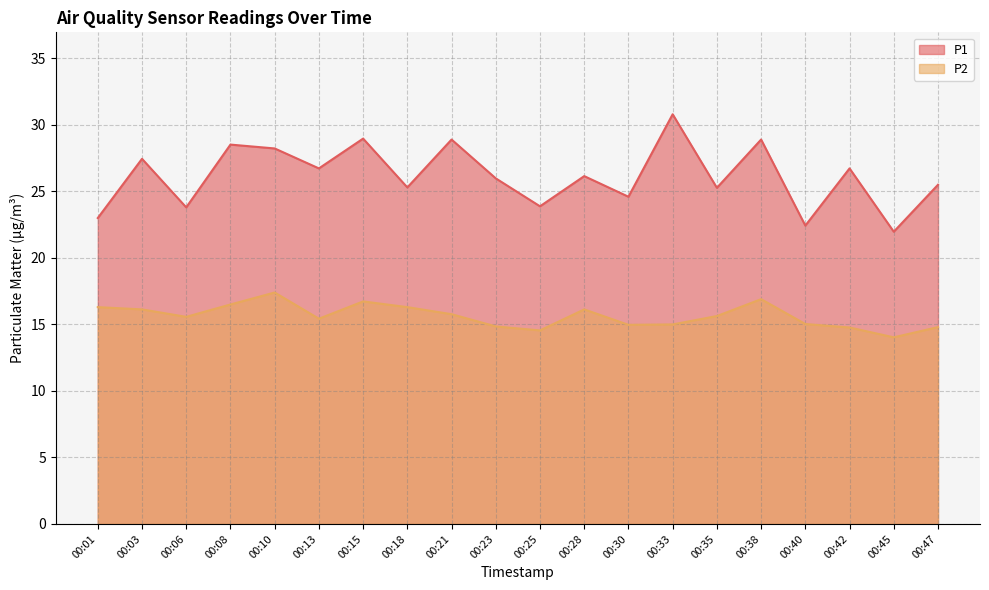

True or false: P2 and P1 cross at least once.

False